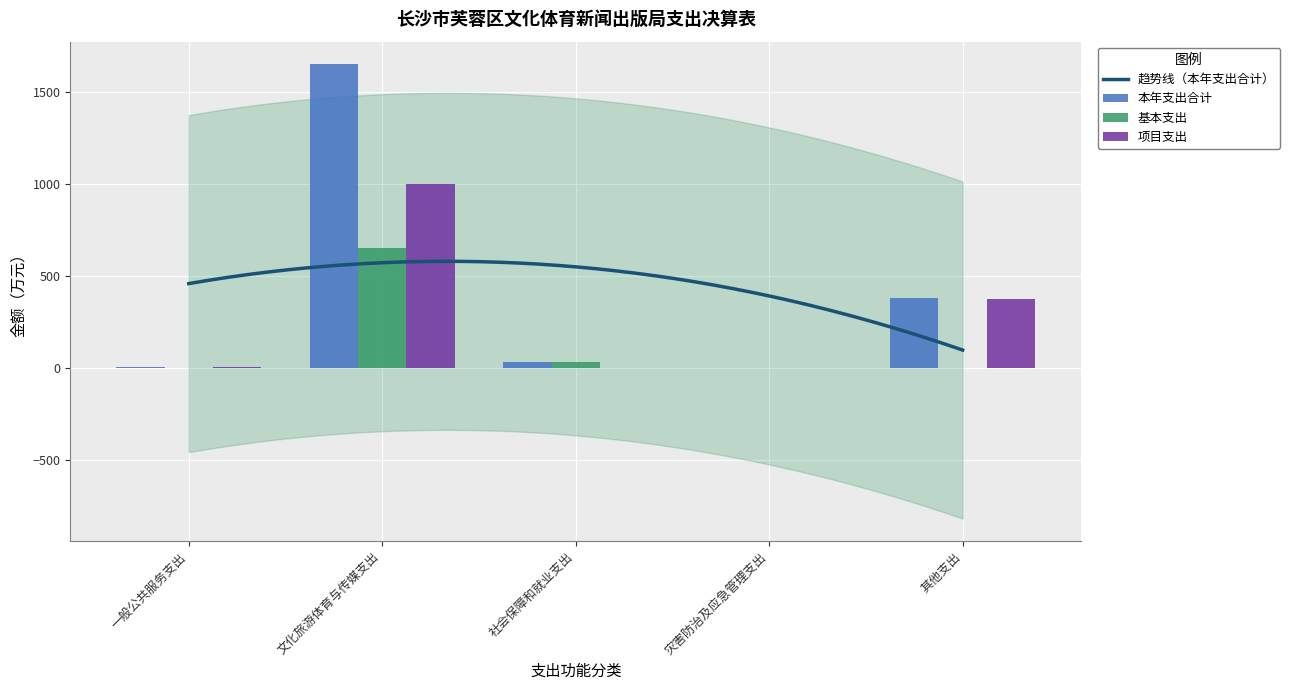

What value does the 项目支出 series have at 文化旅游体育与传媒支出?

997.0